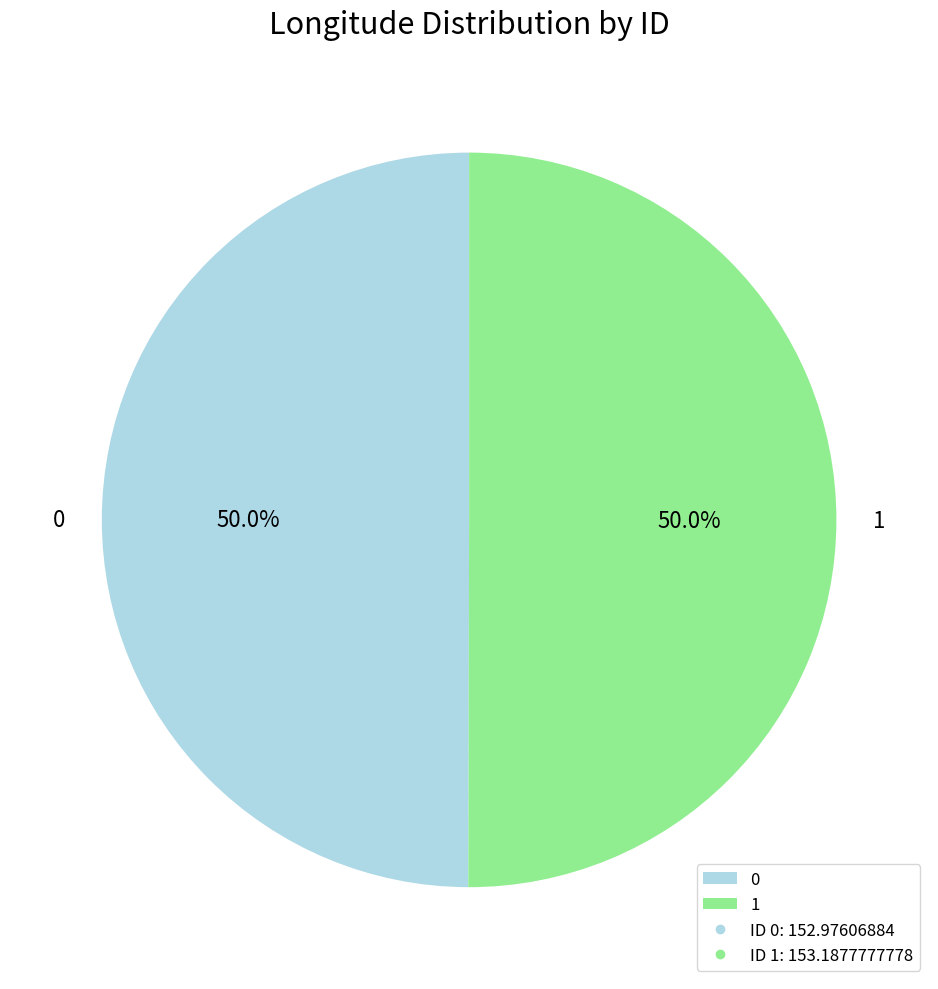

What is the ratio of the value at 0 to the value at 1?

1.0